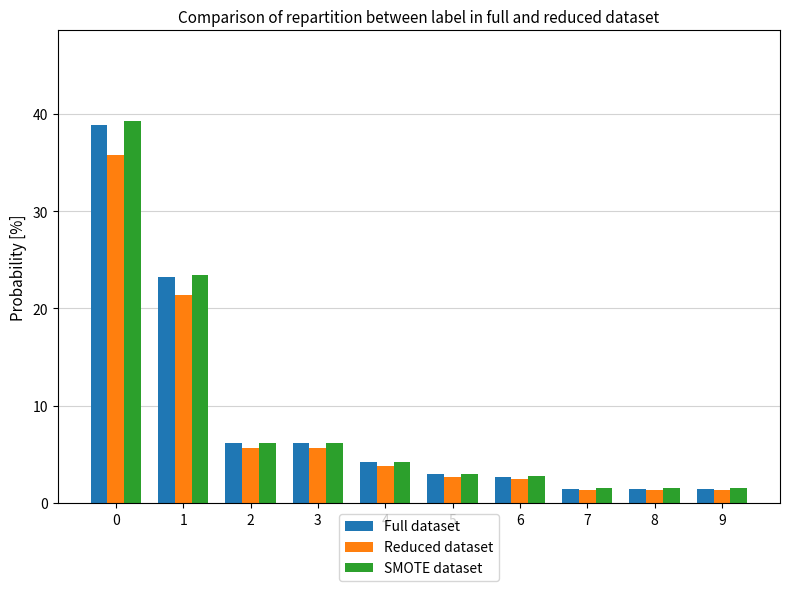

At how many categories does at least one series exceed 10?

2